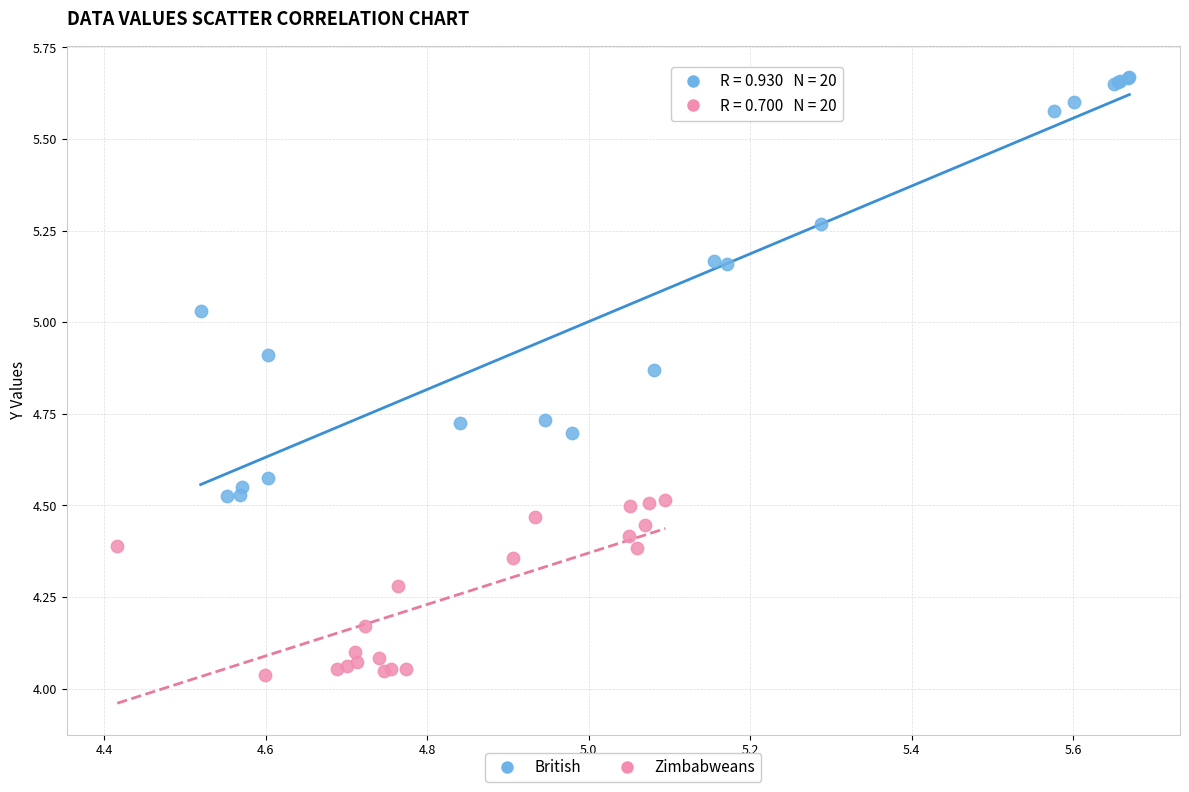

Which series contains the highest Y value?

British